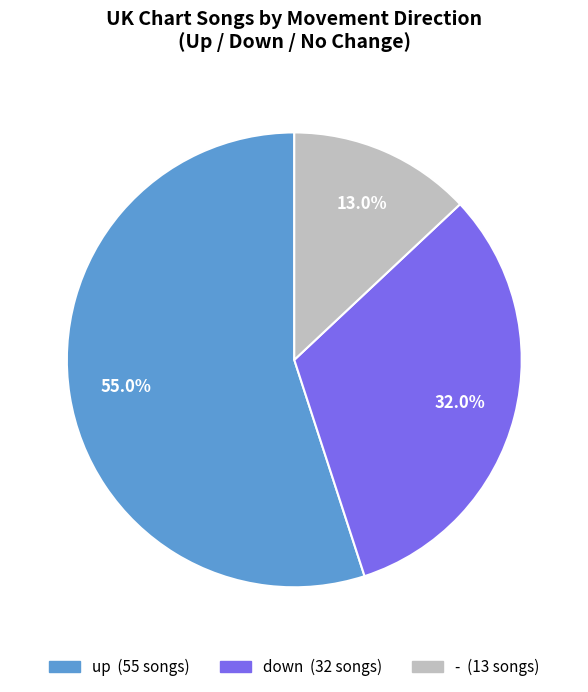

Rank the categories by value from lowest to highest.

-, down, up